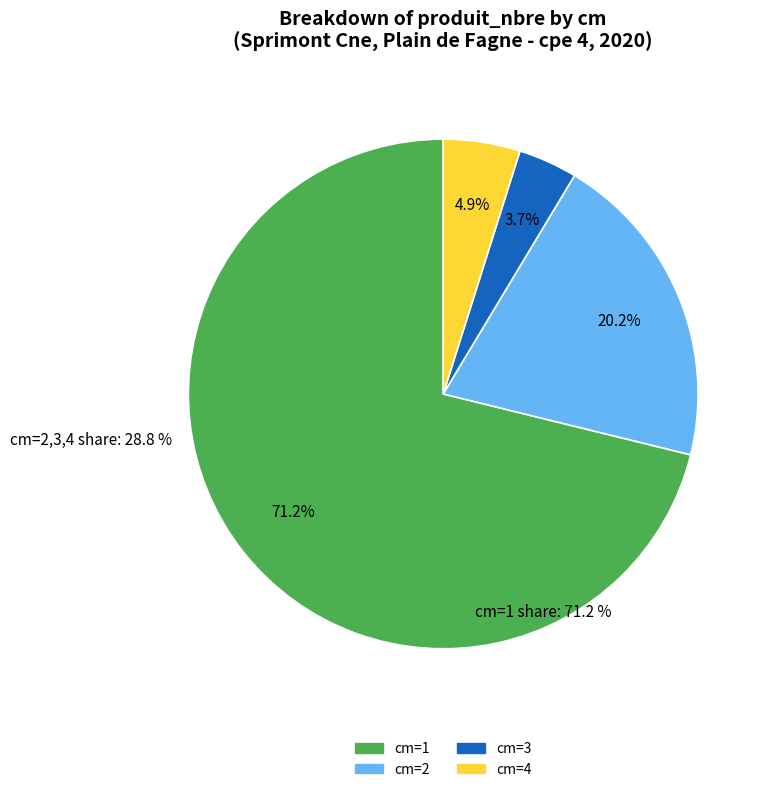

How many segments does this pie chart have?

4